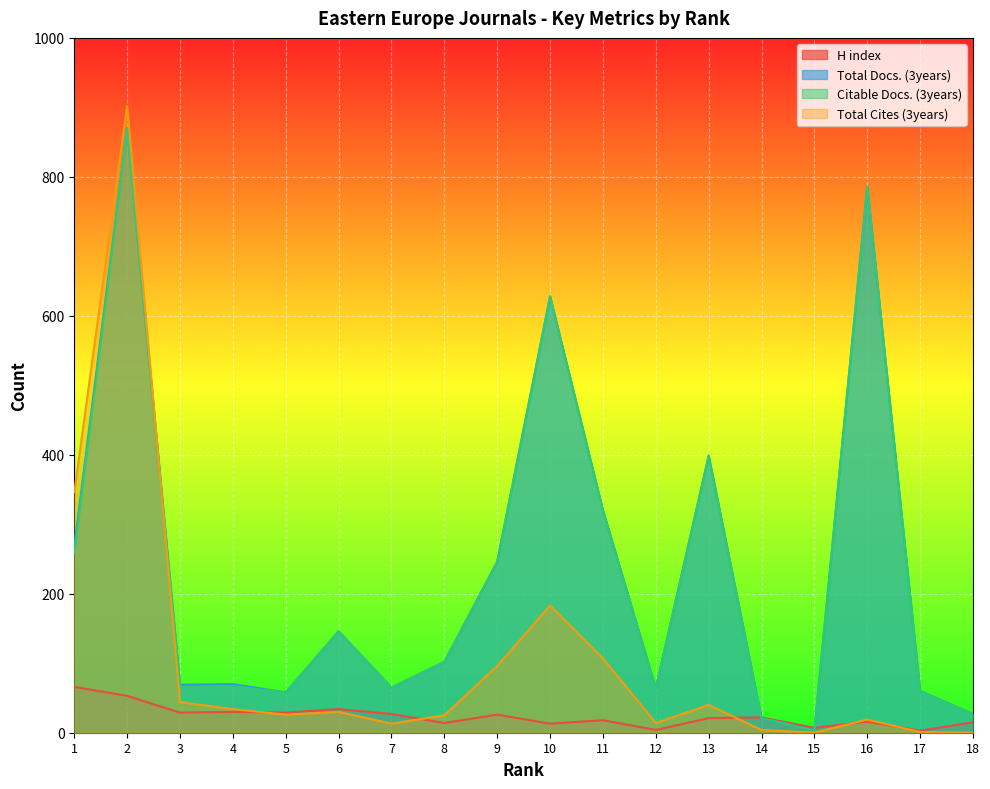

How many lines are shown in the chart?

4